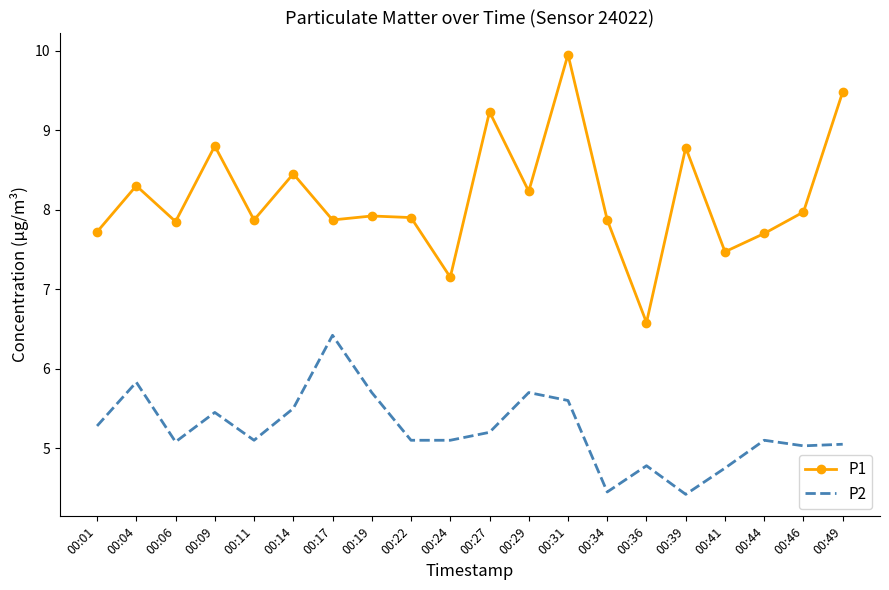

Is the value of P1 at 00:41 greater than the value of P2 at 00:27?

Yes